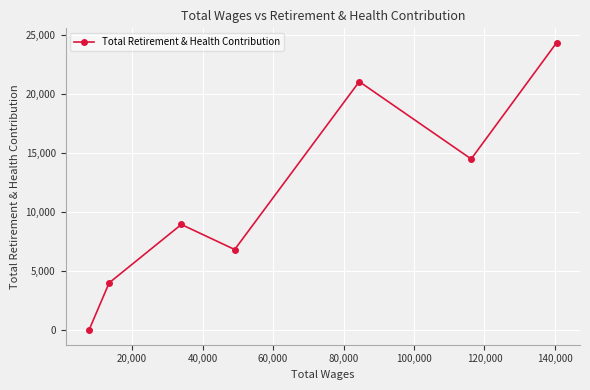

Does the chart have visible grid lines?

Yes